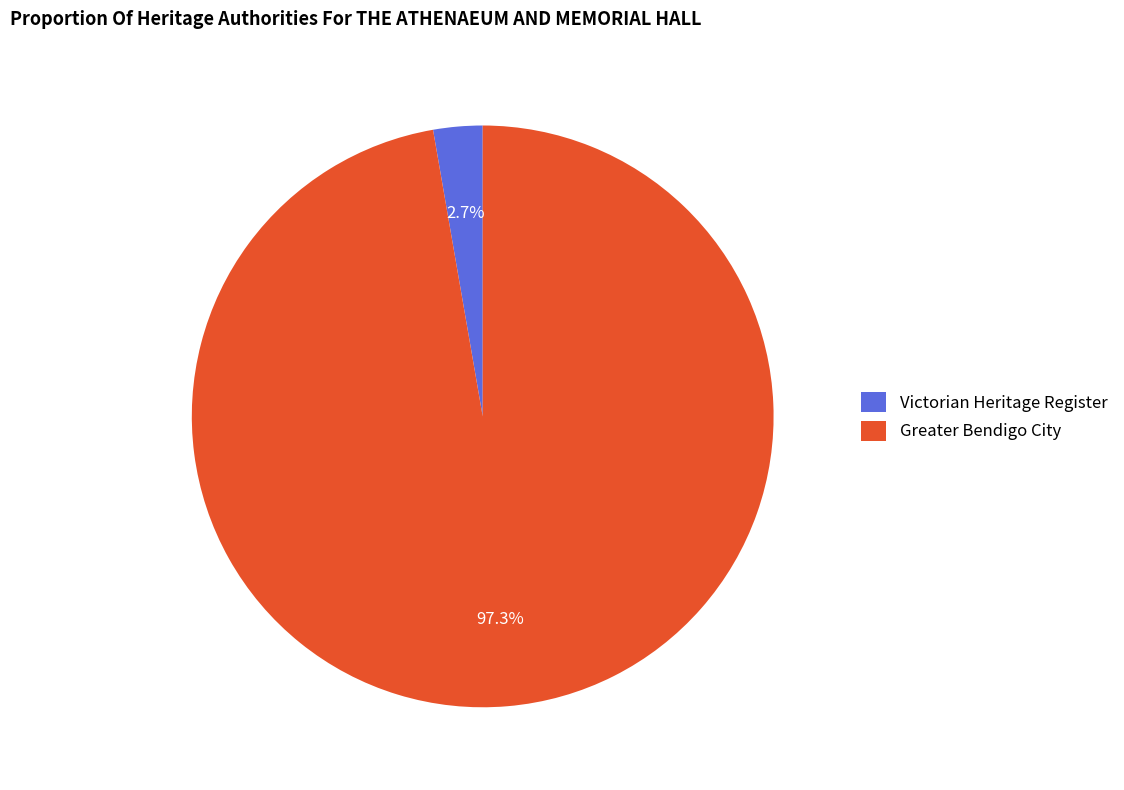

Which has a higher value, Greater Bendigo City or Victorian Heritage Register?

Greater Bendigo City